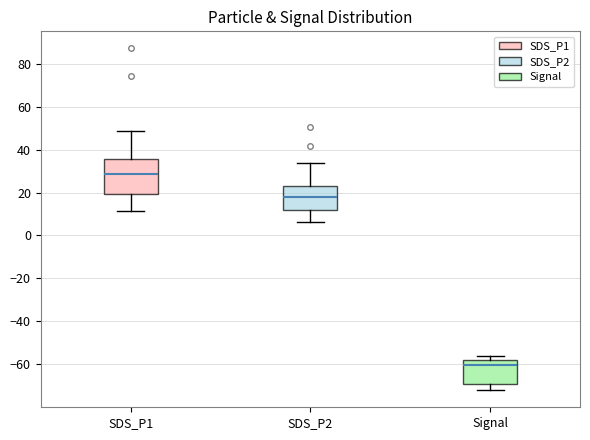

Which box is the tallest, from its lower edge to its upper edge?

SDS_P1